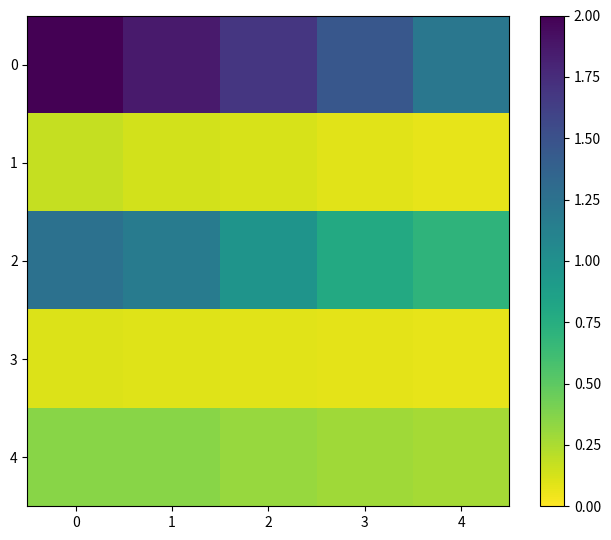

Reading left to right, transcribe all the data shown in this chart.

0: 0=2.0	1=1.9	2=1.7	3=1.5	4=1.2
1: 0=0.2	1=0.1	2=0.1	3=0.1	4=0.1
2: 0=1.3	1=1.2	2=1.0	3=0.8	4=0.7
3: 0=0.1	1=0.1	2=0.1	3=0.1	4=0.1
4: 0=0.4	1=0.4	2=0.3	3=0.3	4=0.3